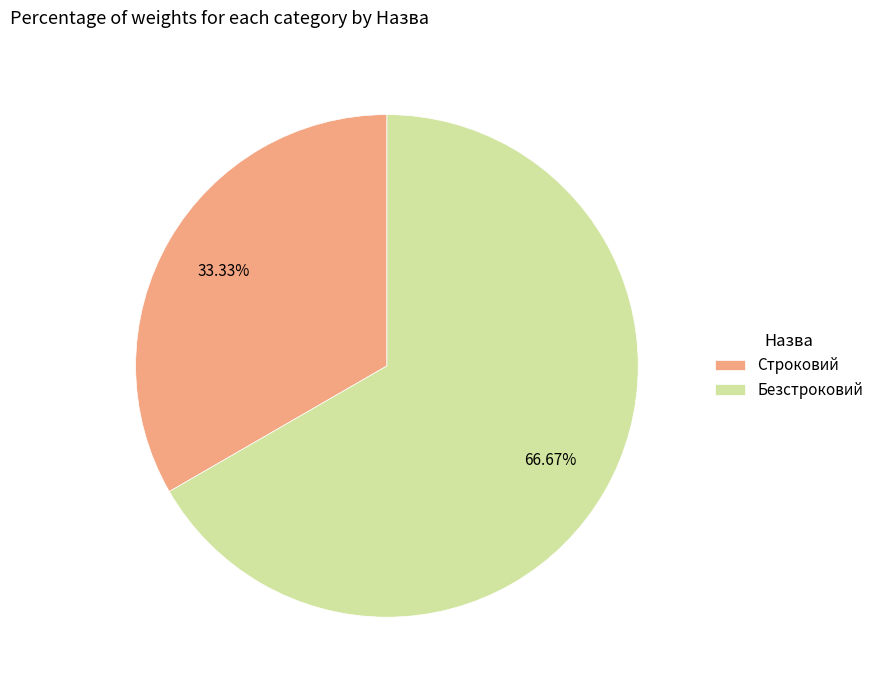

What is the largest slice in the pie chart?

Безстроковий